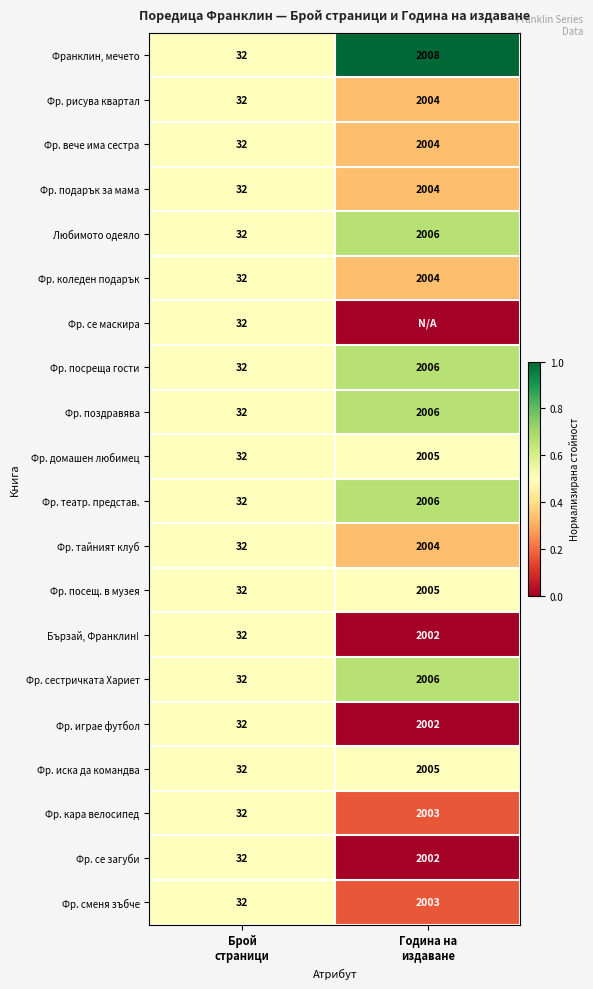

What is the difference between the maximum and minimum values in the Фр. се загуби series?

1970